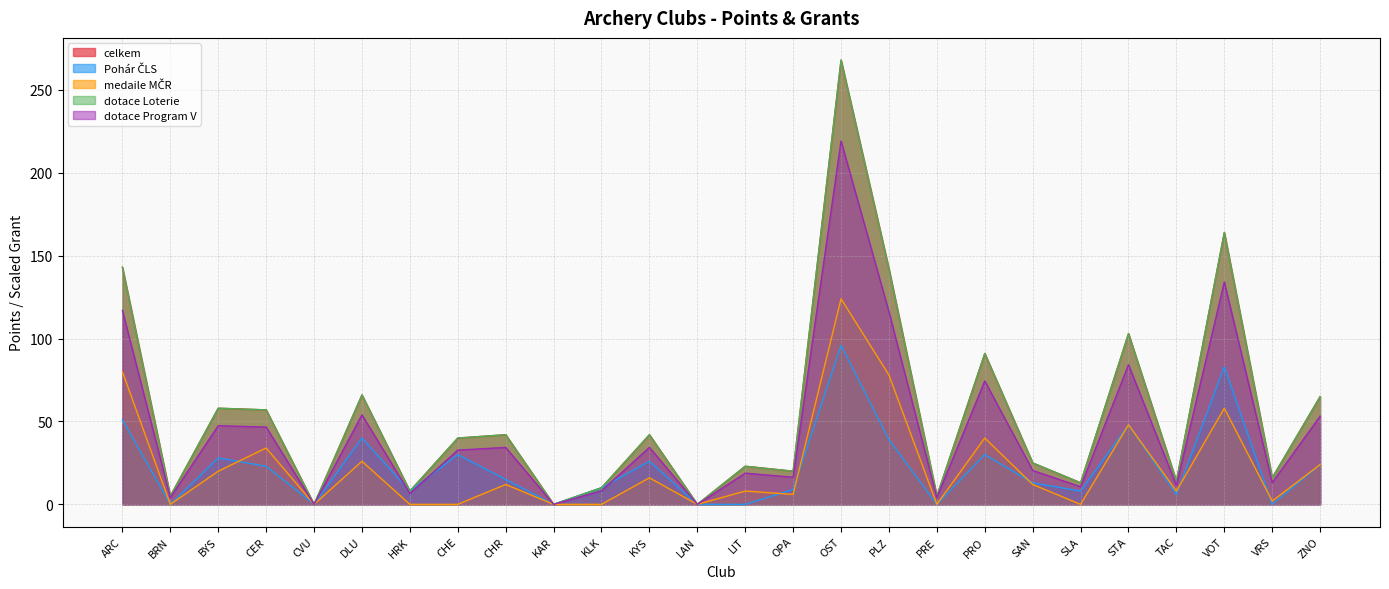

True or false: dotace Program V and dotace Loterie cross at least once.

False